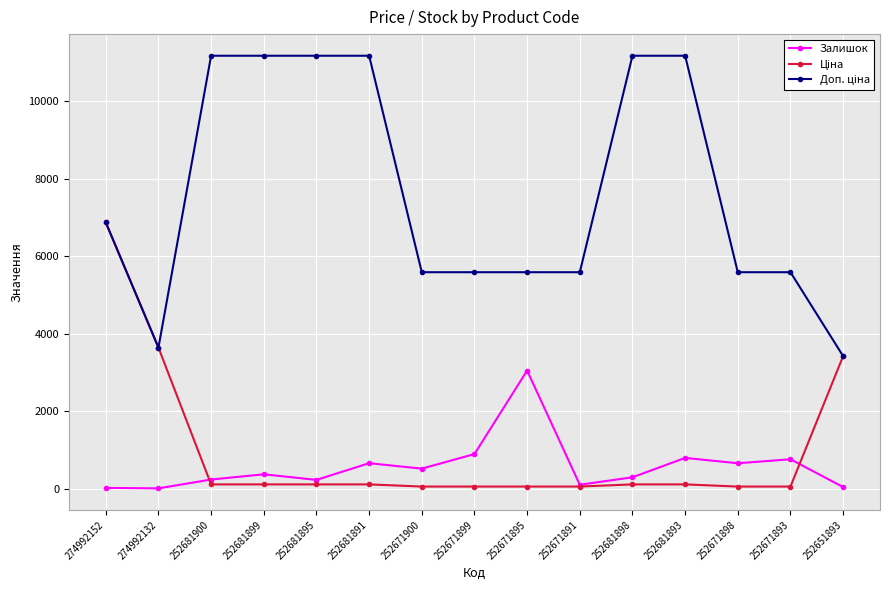

True or false: Залишок has more than 0 interior local peaks.

True